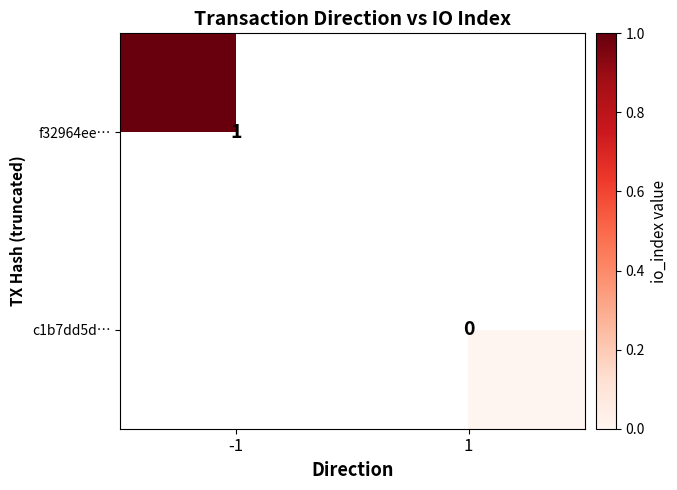

The f32964ee… series shows 1 at -1. True or false?

True